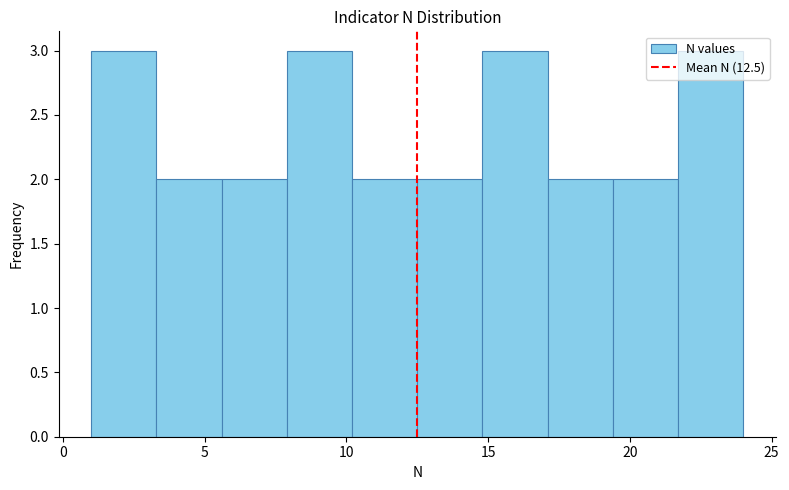

Reading left to right, list every bar in this chart as the range it spans on the x-axis followed by its height. Neither the bar edges nor the heights are printed on the chart, so give them approximately, as read against the axes.

1.0 to 3.3: 3
3.3 to 5.6: 2
5.6 to 7.9: 2
7.9 to 10.2: 3
10.2 to 12.5: 2
12.5 to 14.8: 2
14.8 to 17.1: 3
17.1 to 19.4: 2
19.4 to 21.7: 2
21.7 to 24.0: 3